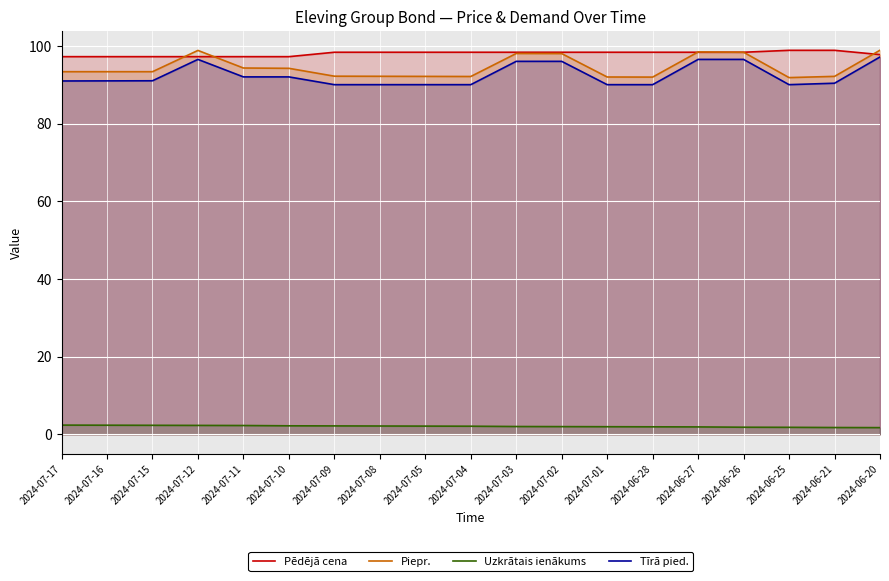

Reading left to right, extract all data points from this chart.

Pēdējā cena: 97.2	97.2	97.2	97.2	97.2	97.2	98.3	98.3	98.3	98.3	98.3	98.3	98.3	98.3	98.3	98.3	98.8	98.8	97.7
Piepr.: 93.3	93.3	93.3	98.8	94.3	94.2	92.2	92.2	92.1	92.1	98.0	98.0	92.0	91.9	98.4	98.3	91.8	92.1	98.9
Uzkrātais ienākums: 2.4	2.4	2.3	2.3	2.3	2.2	2.2	2.2	2.1	2.1	2.0	2.0	2.0	1.9	1.9	1.8	1.8	1.8	1.7
Tīrā pied.: 90.9	91.0	91.0	96.5	92.0	92.0	90.0	90.0	90.0	90.0	96.0	96.0	90.0	90.0	96.5	96.5	90.0	90.4	97.1